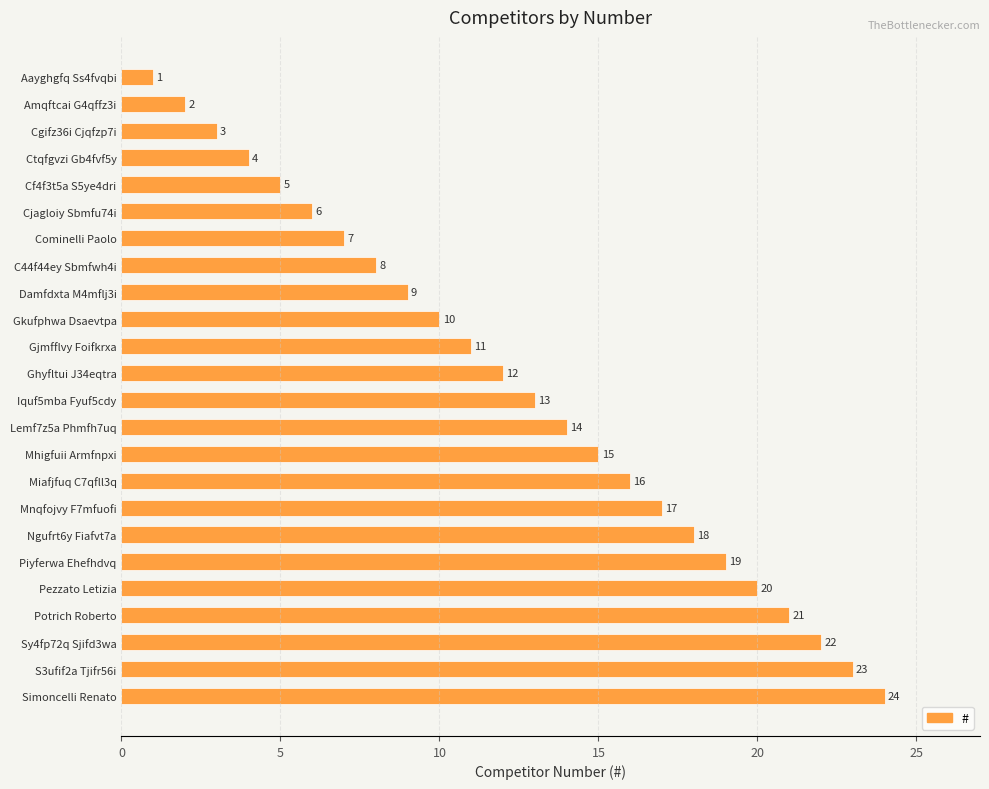

Which label corresponds to the largest value in the chart?

Simoncelli Renato